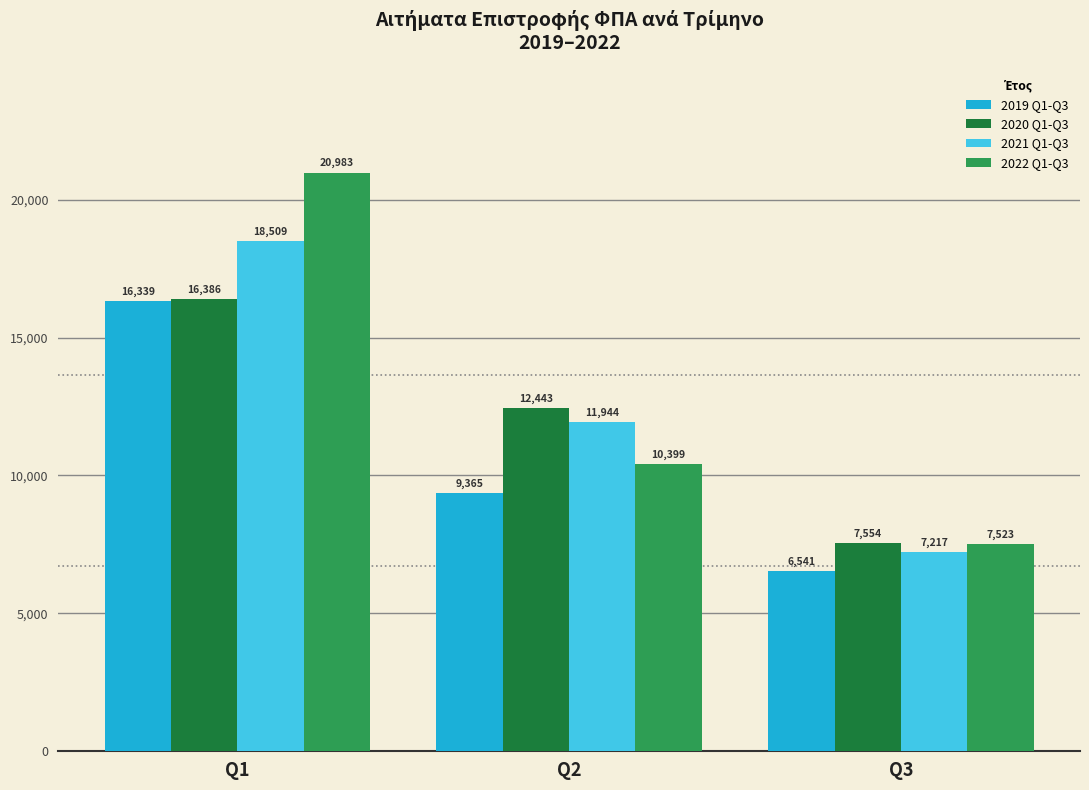

Count the number of data series in this chart.

4